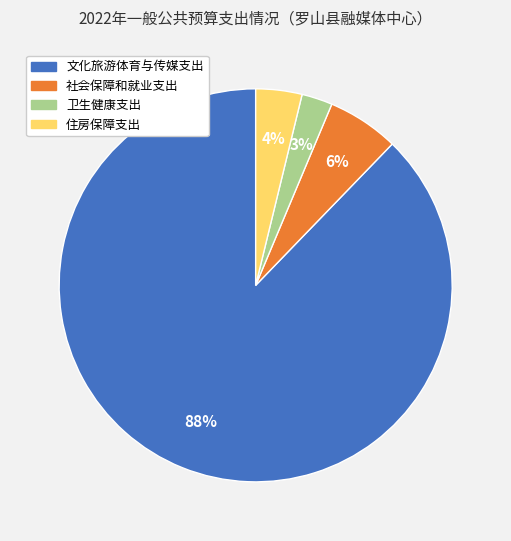

Rank the categories by value from lowest to highest.

卫生健康支出, 住房保障支出, 社会保障和就业支出, 文化旅游体育与传媒支出